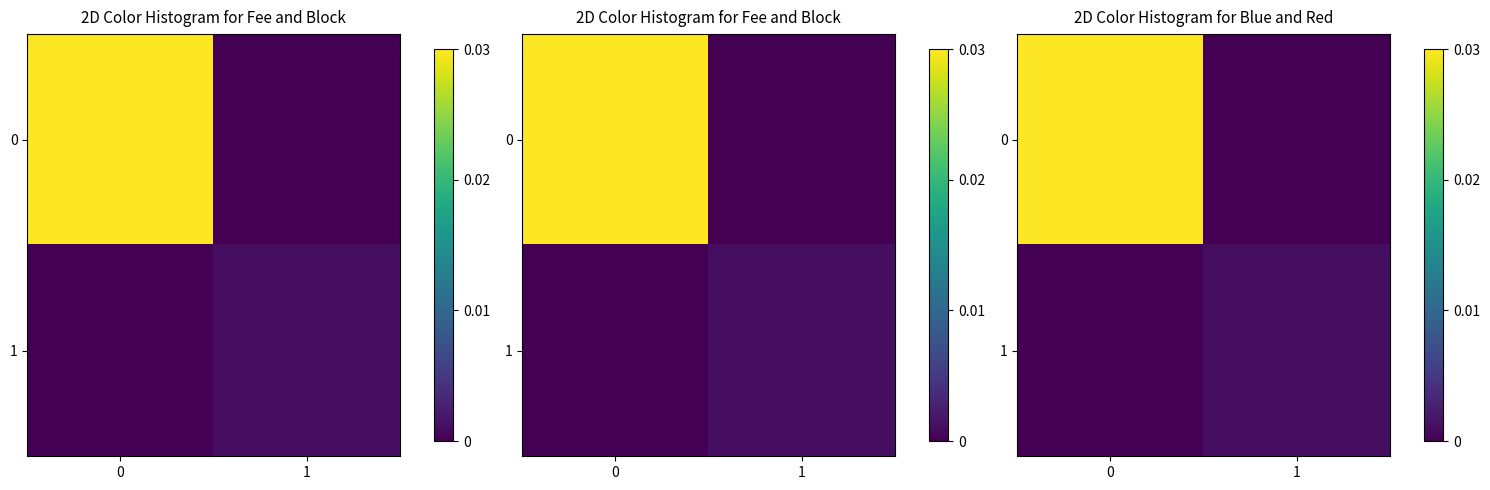

Rank the series at 0 from highest to lowest value.

0, 1